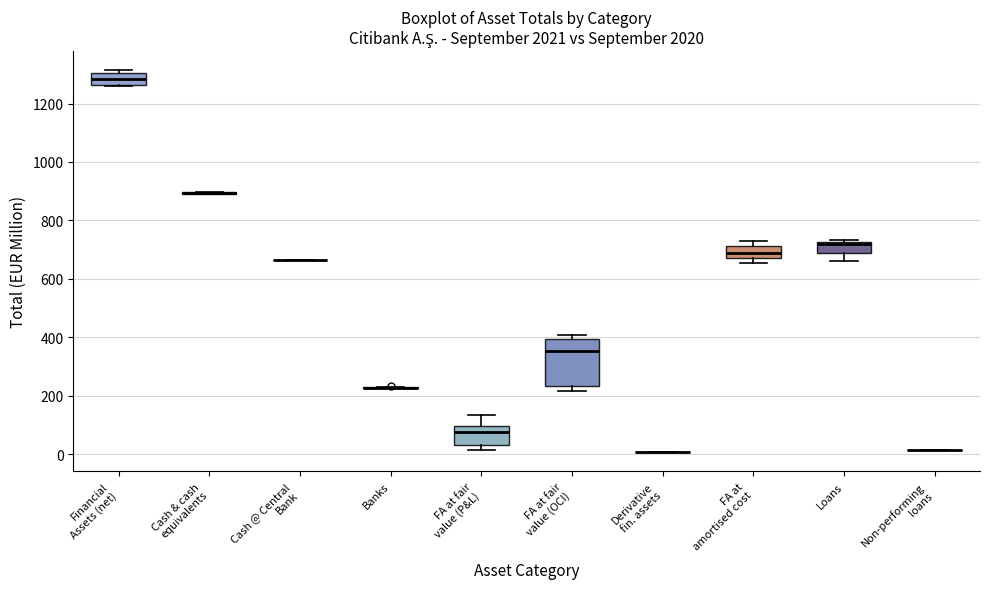

Which box is the tallest, from its lower edge to its upper edge?

FA at fair value (OCI)